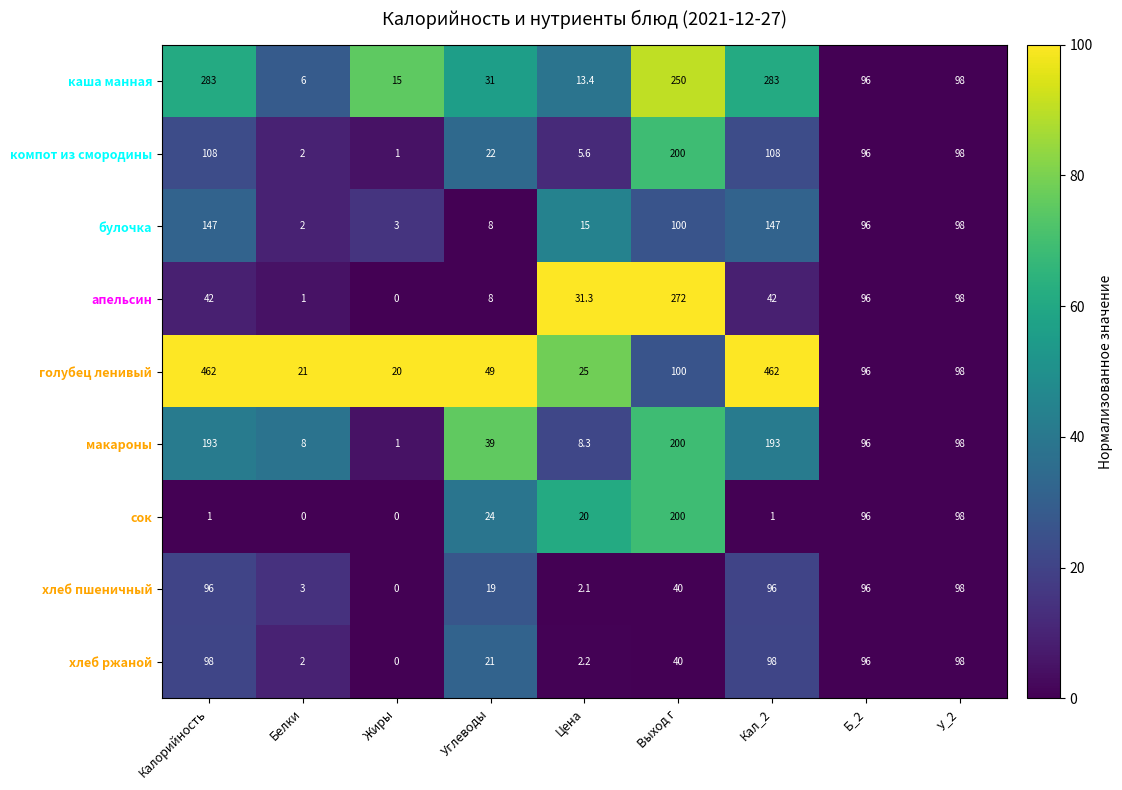

True or false: булочка has a value of 8.0 at Углеводы.

True